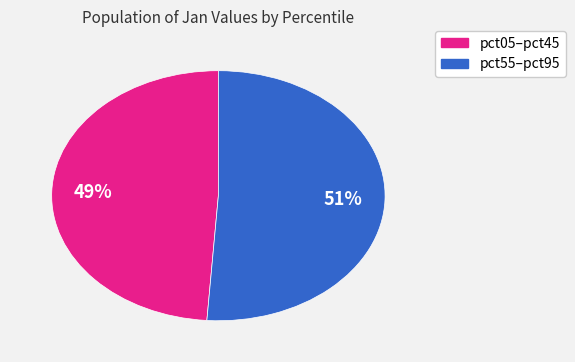

Is there a majority slice in this chart?

Yes